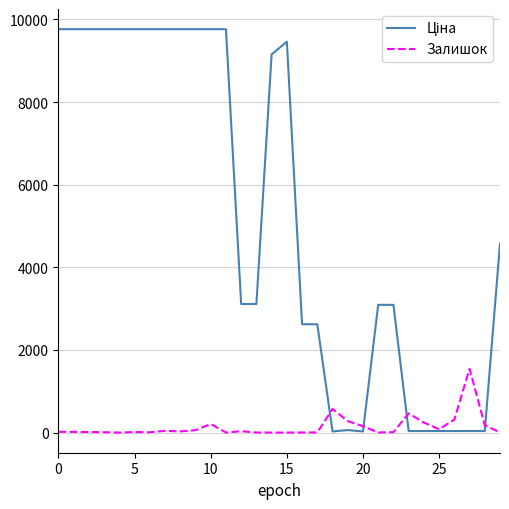

What is the maximum value shown in the chart?

9764.4